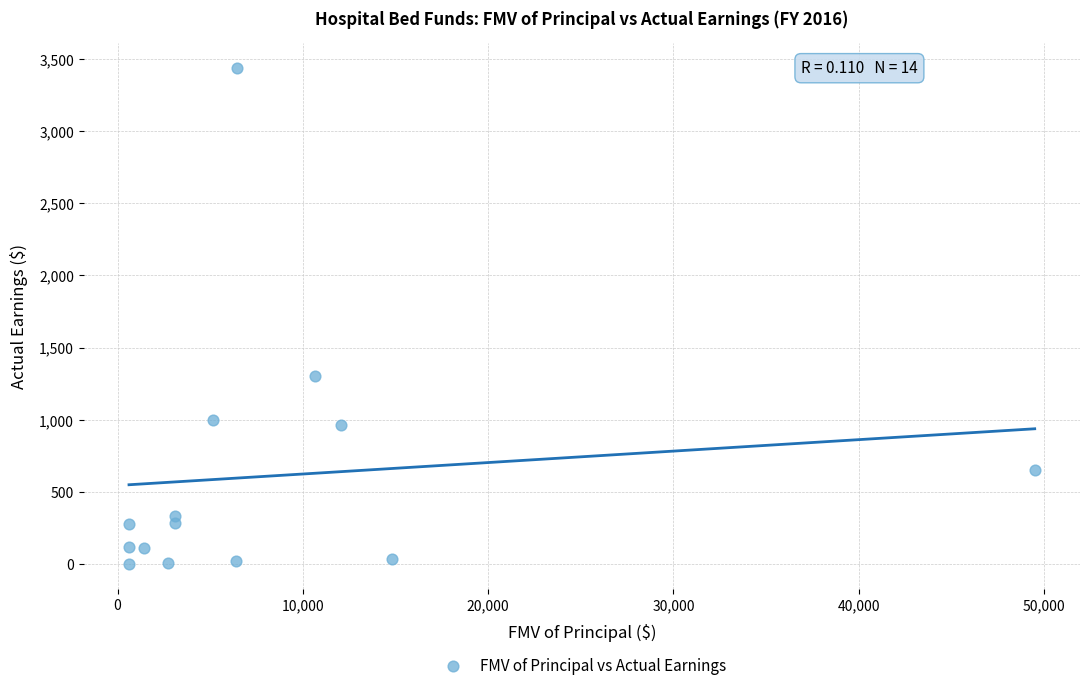

What is the range of X values (max minus min)?

48880.5